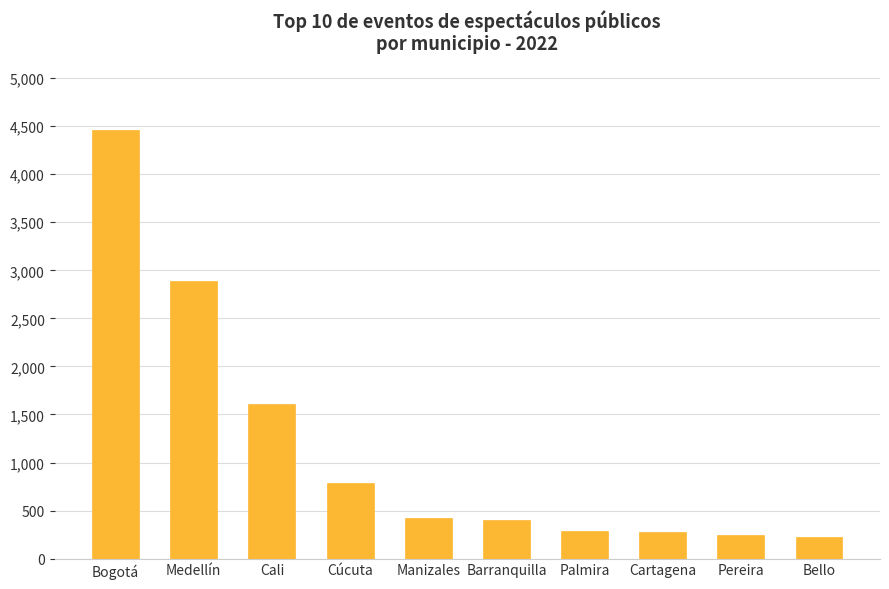

Are the bars horizontal?

No